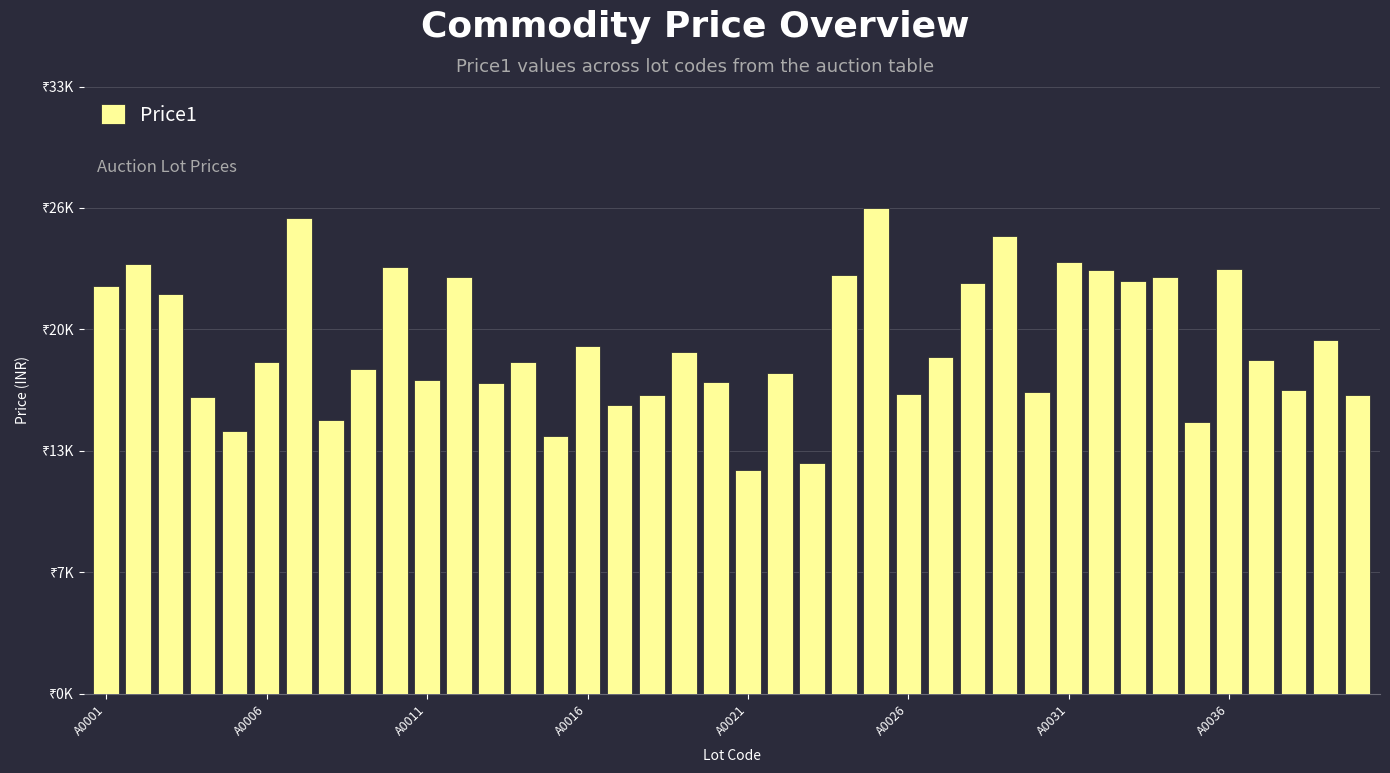

Does the chart contain any negative values?

No